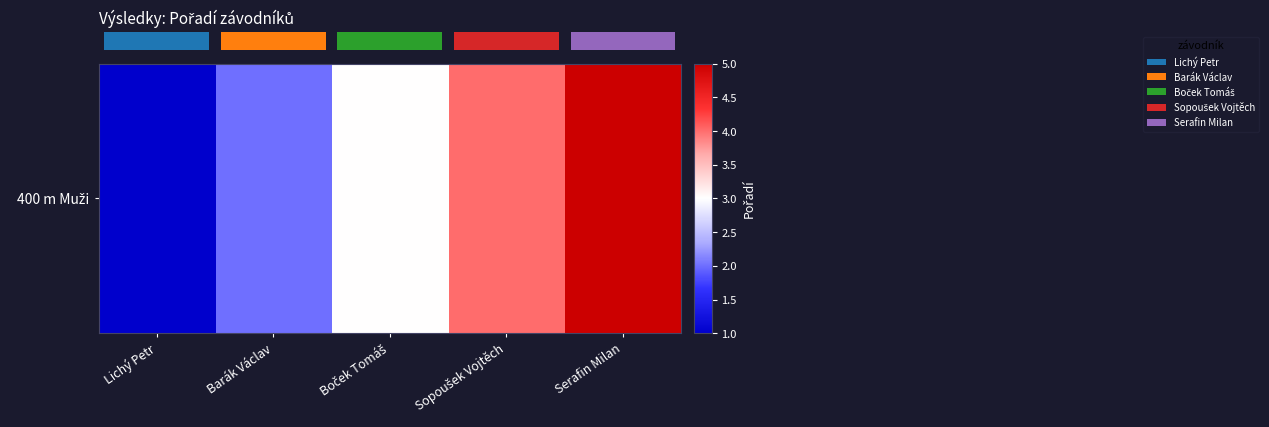

True or false: the data shows 1 at Barák Václav.

False